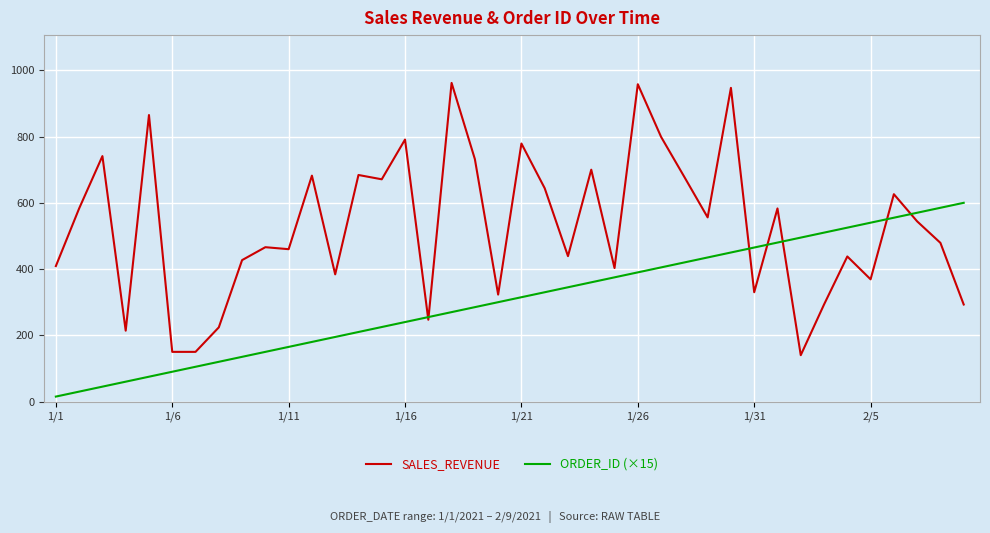

What is the maximum value shown in the chart?

962